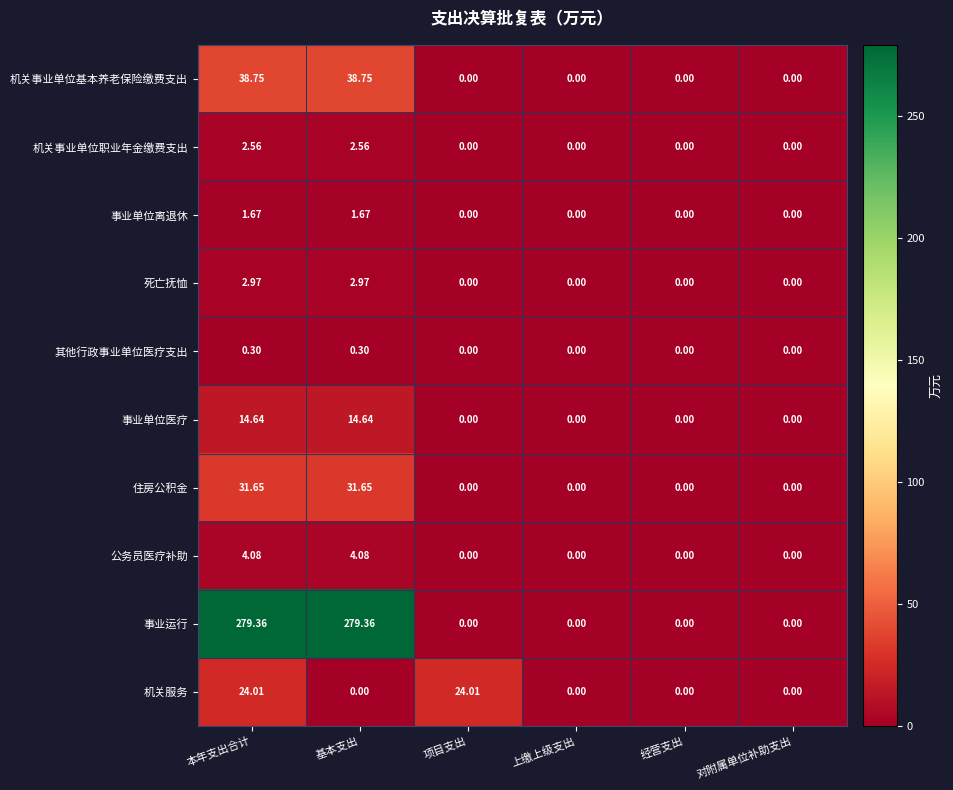

Which series has the largest total across all categories?

事业运行